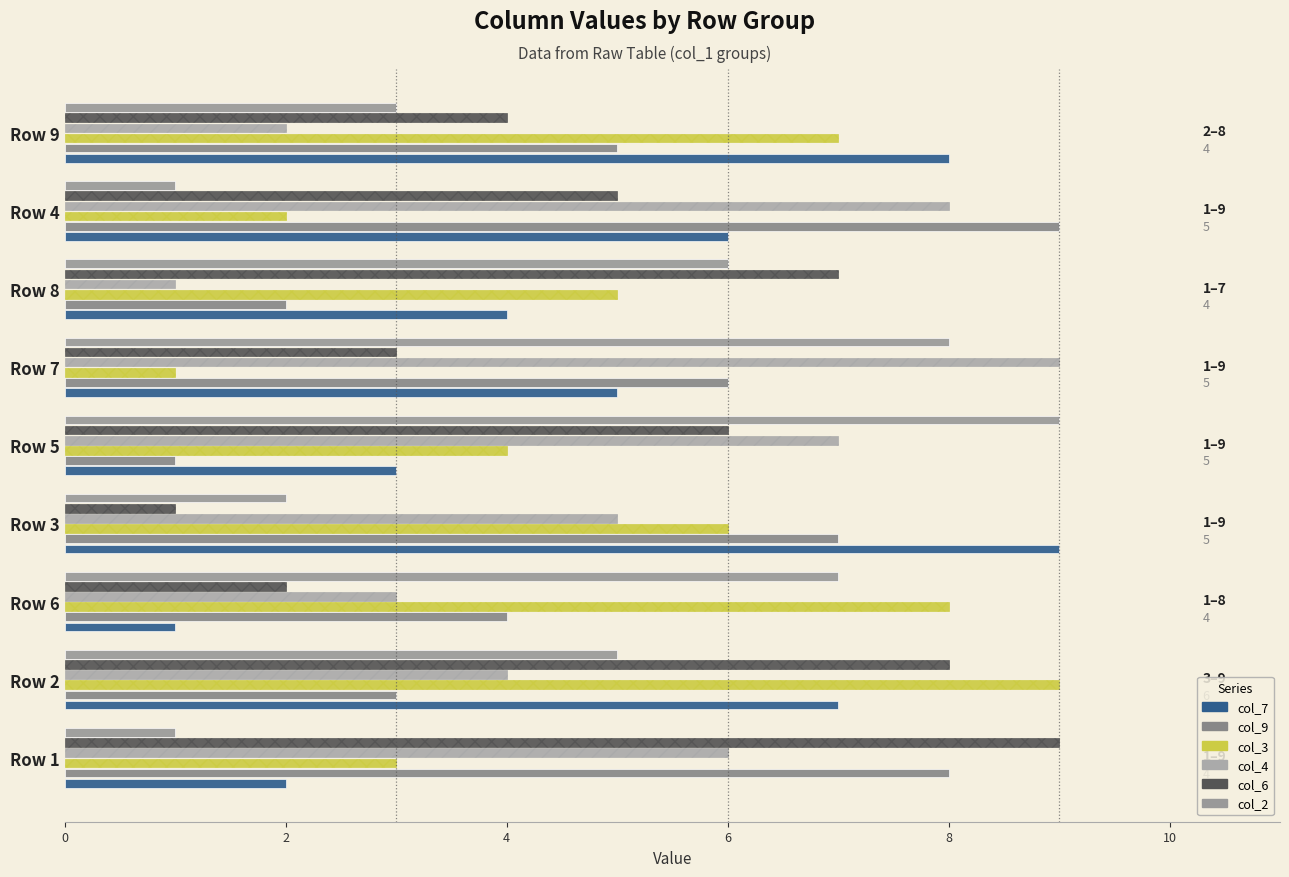

Count the number of categories in the chart.

9